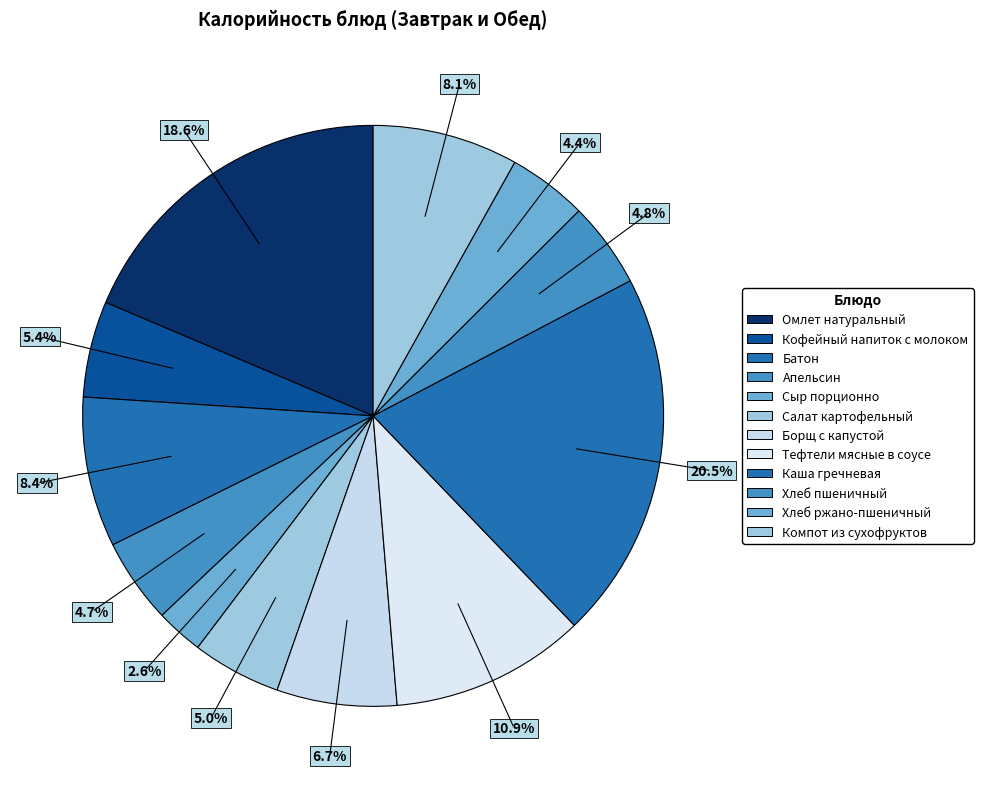

To the nearest percent, what is the difference between the largest and smallest slice percentages?

18%